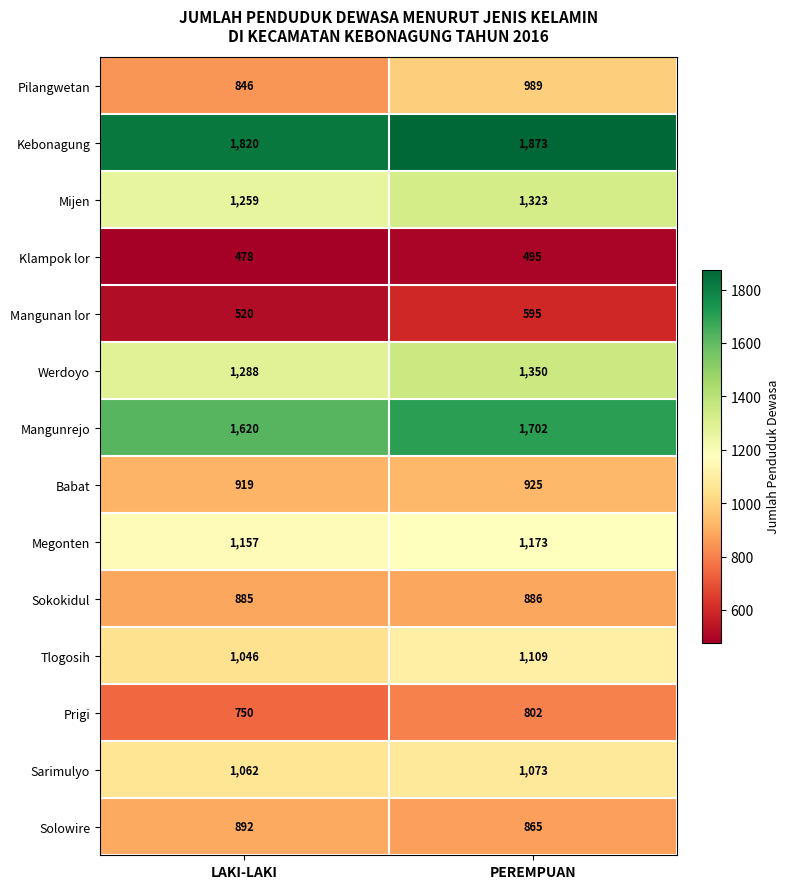

What is the smallest value displayed?

478